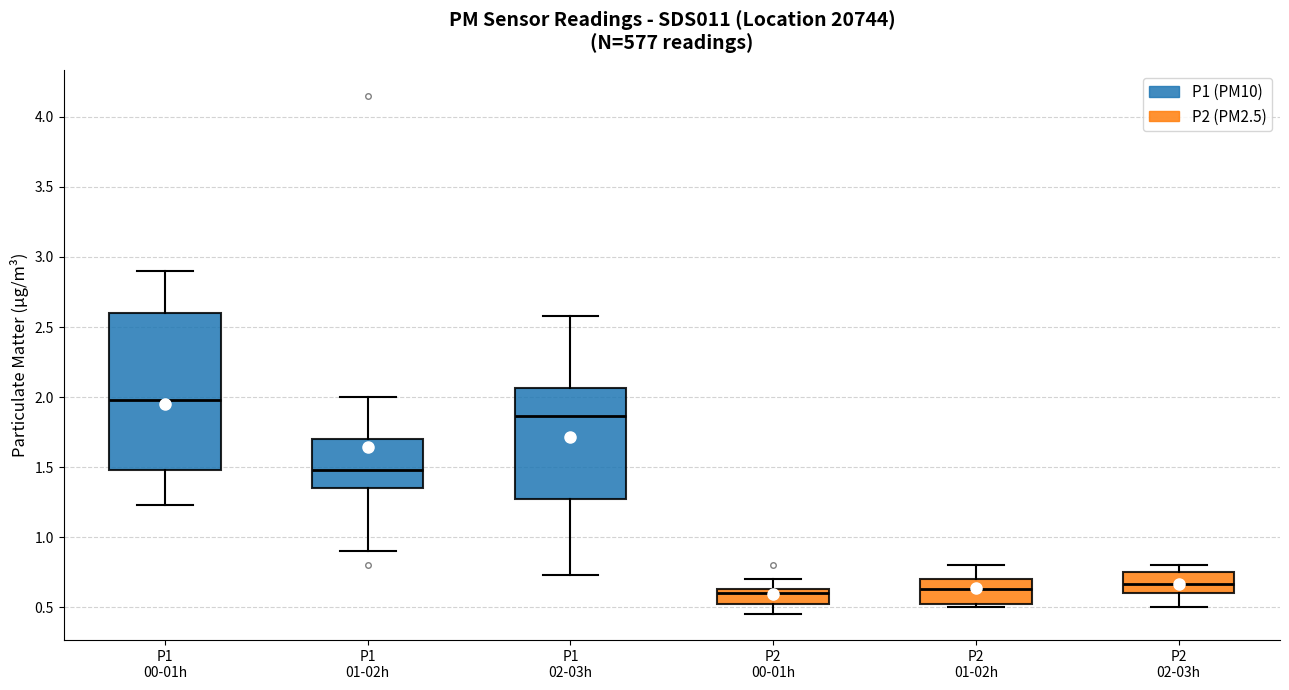

Reading left to right, transcribe this box plot: for each box, give where its median line is, the range the box spans, and where its two whiskers end, as read against the y-axis. The values are not printed on the chart, so give them approximately, as read against the axis.

P1 00-01h: median 2.00, box 1.50 to 2.60, whiskers 1.25 to 2.90
P1 01-02h: median 1.50, box 1.35 to 1.70, whiskers 0.90 to 2.00
P1 02-03h: median 1.85, box 1.30 to 2.05, whiskers 0.75 to 2.60
P2 00-01h: median 0.60, box 0.50 to 0.65, whiskers 0.45 to 0.70
P2 01-02h: median 0.65, box 0.50 to 0.70, whiskers 0.50 (just below the box's lower edge) to 0.80
P2 02-03h: median 0.65, box 0.60 to 0.75, whiskers 0.50 to 0.80